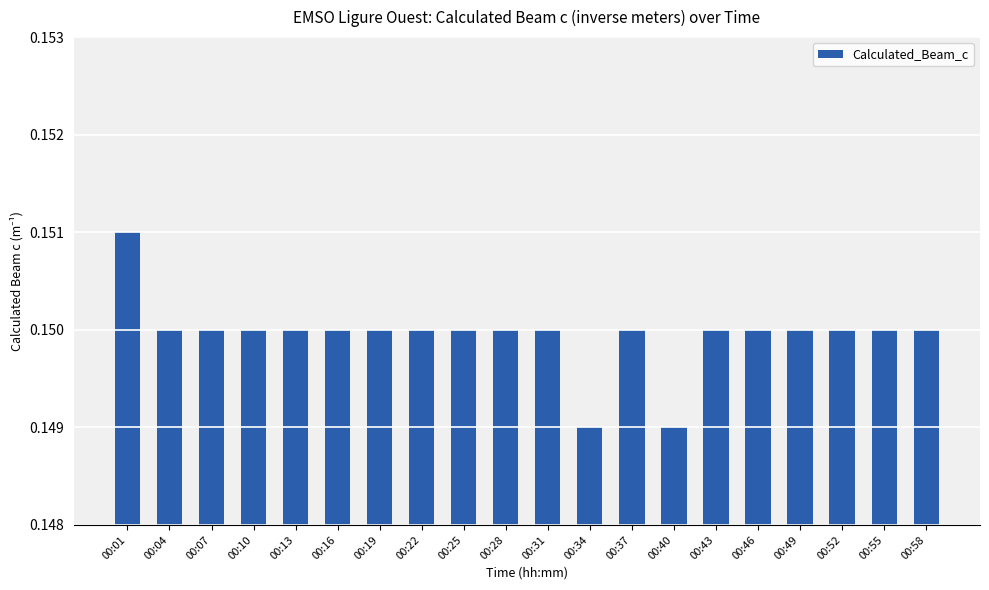

How many values are between 0 and 1?

20